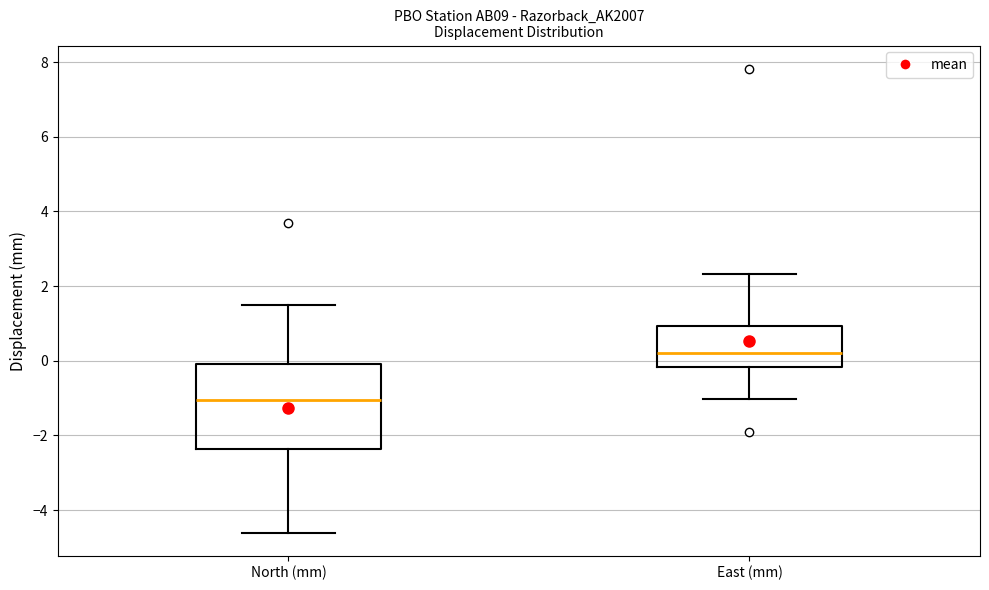

Reading left to right, read every box against the y-axis: the position of its median line, the range the box covers, and the ends of its whiskers. The values are not printed on the chart, so give them approximately, as read against the axis.

North (mm): median -1.0, box -2.4 to 0.0, whiskers -4.6 to 1.6
East (mm): median 0.2, box -0.2 to 1.0, whiskers -1.0 to 2.4